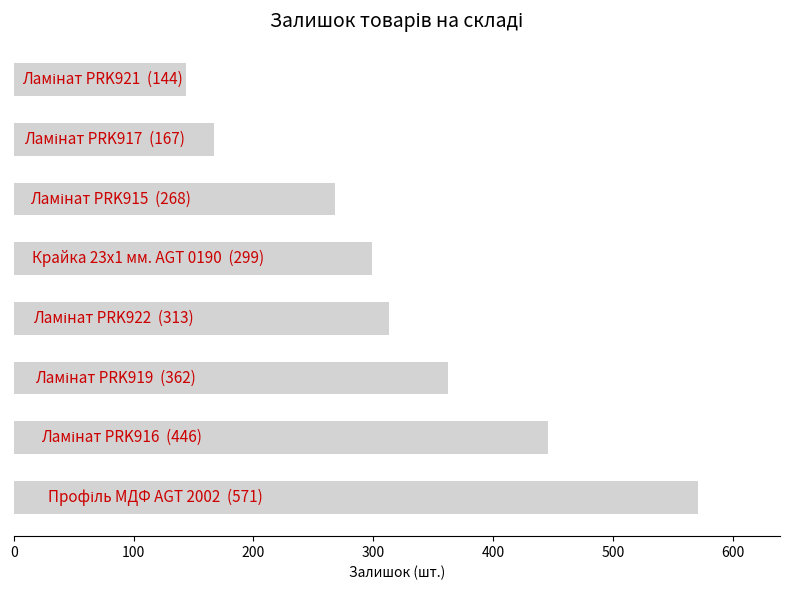

What is the sum of all values?

2570